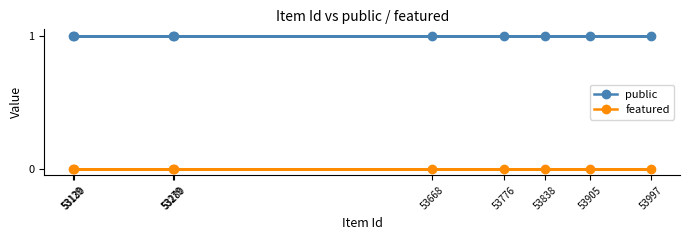

True or false: featured has a value of 0 at 53668.

True